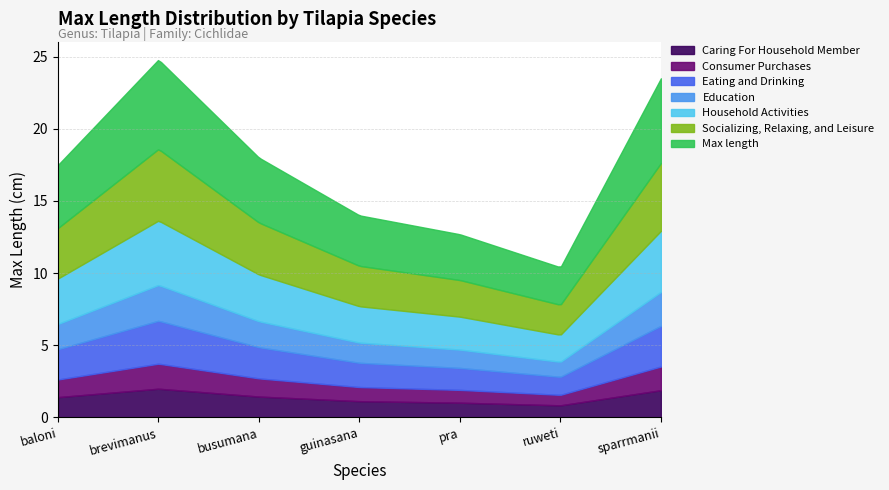

What is the difference between the maximum and minimum values?

14.4